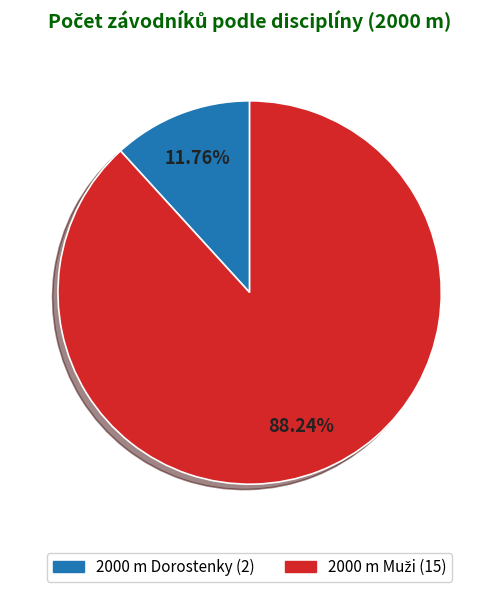

Which slice is the smallest?

2000 m Dorostenky